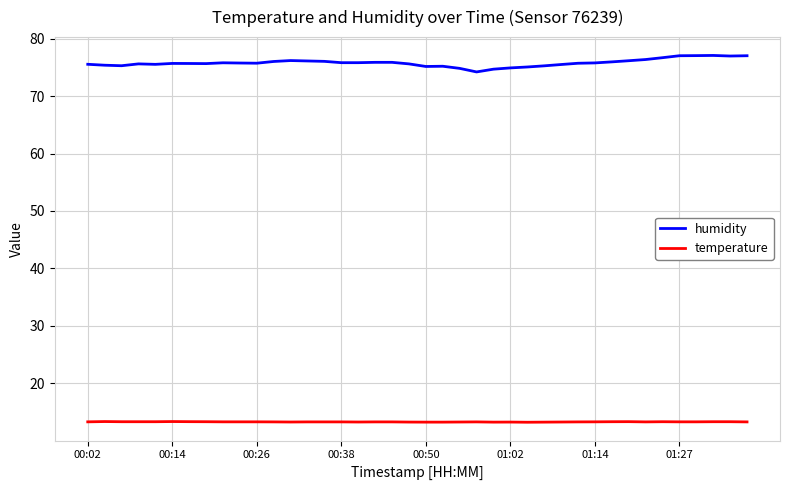

What is the lowest value of the humidity series?

74.2